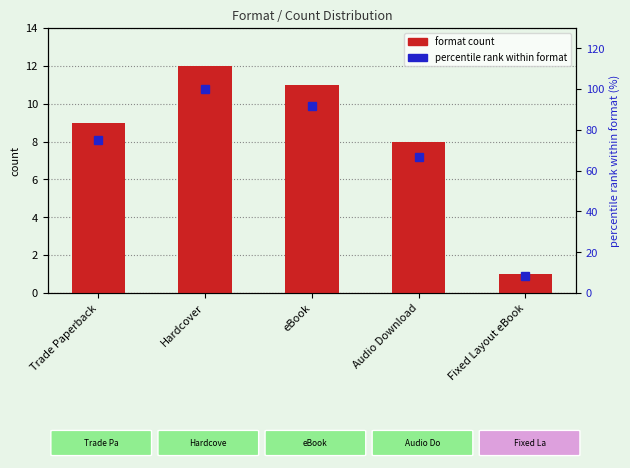

At which label does format count reach its minimum?

Fixed Layout eBook